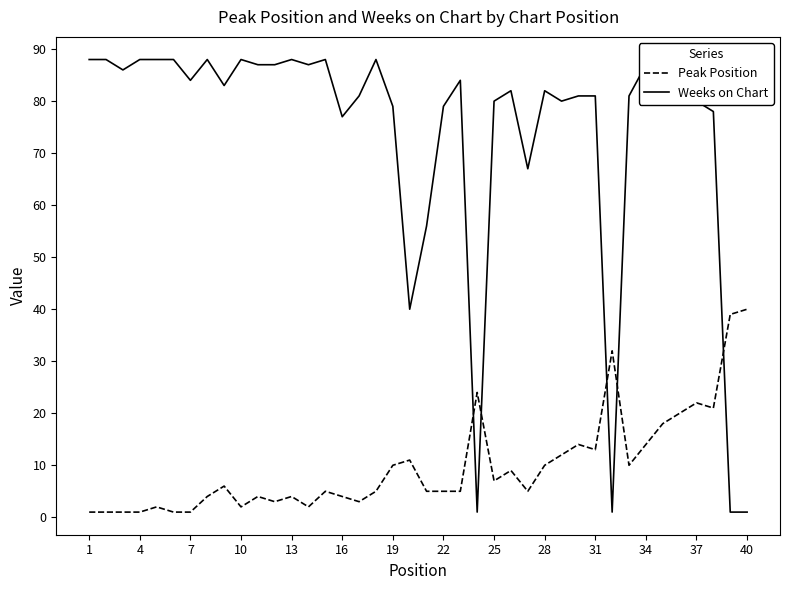

What is the highest value of the Peak Position series?

40